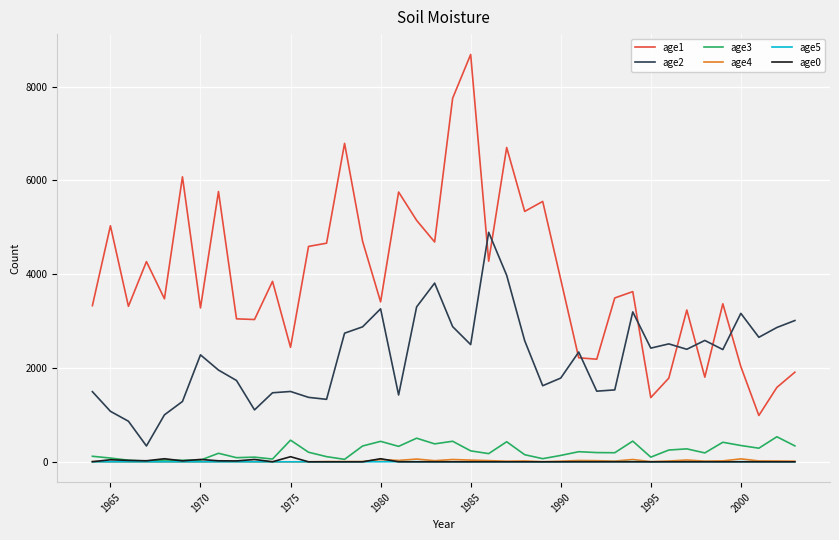

Which series has the widest spread of values?

age1